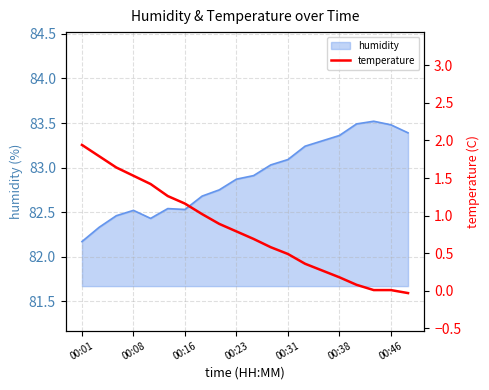

At which label does humidity reach its minimum?

00:01